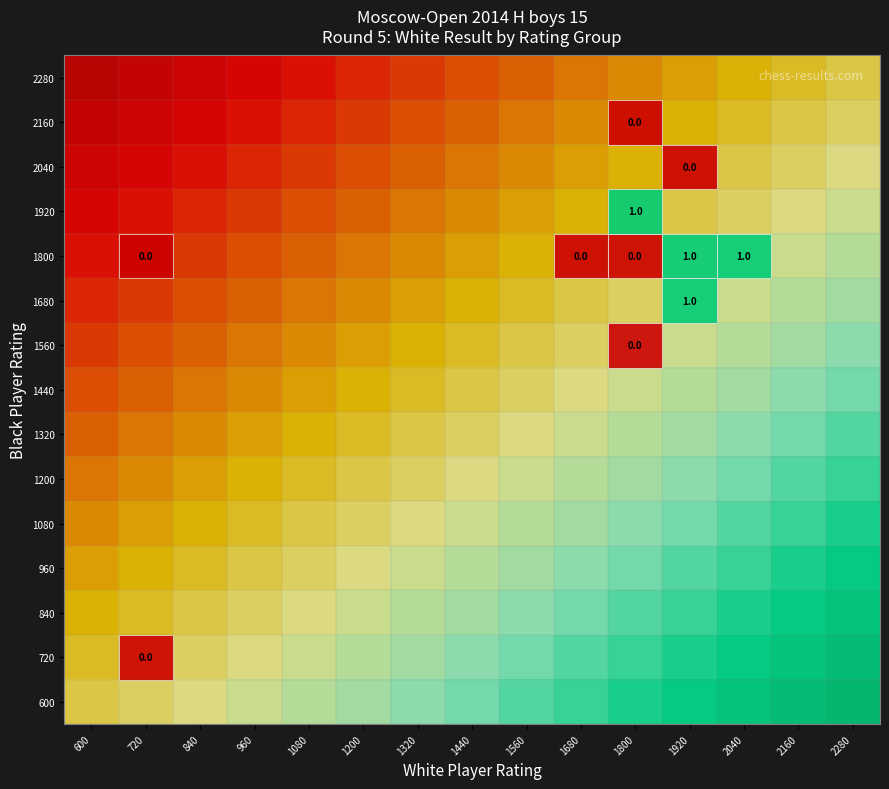

Which label corresponds to the smallest value in the chart?

600